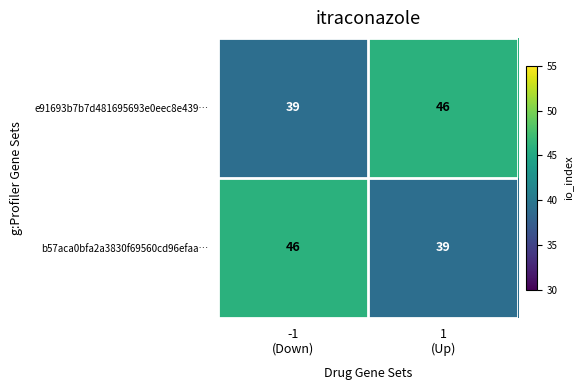

What is the difference between the maximum and minimum values in the e91693b7b7d481695693e0eec8e439… series?

7